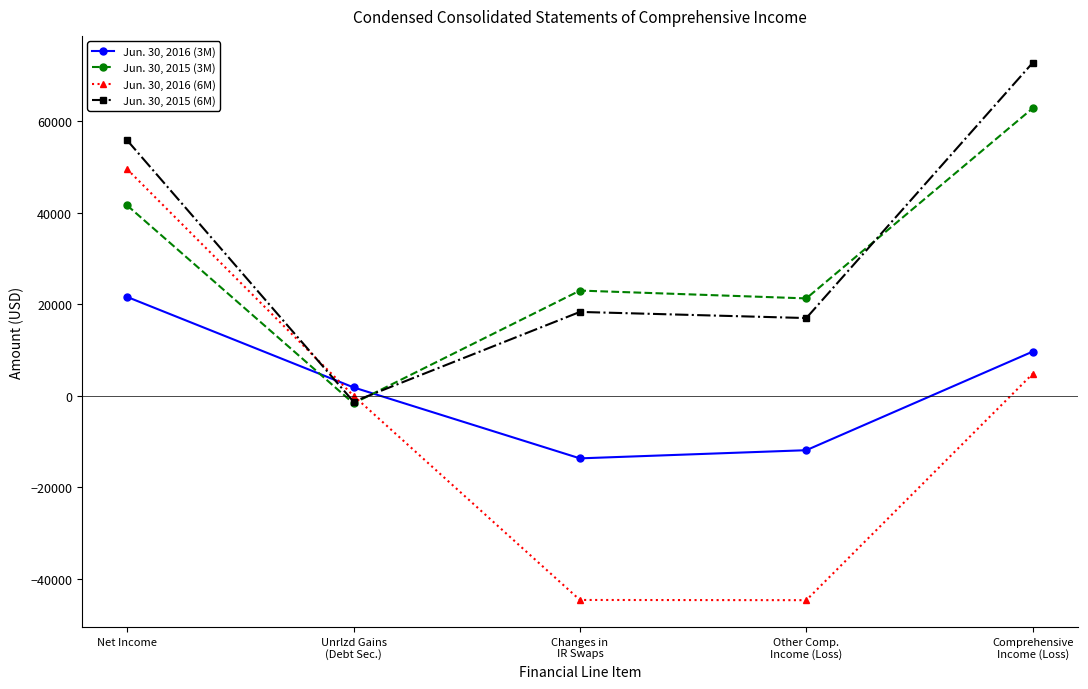

Rank the series by their maximum value, from lowest to highest.

Jun. 30, 2016 (3M), Jun. 30, 2016 (6M), Jun. 30, 2015 (3M), Jun. 30, 2015 (6M)